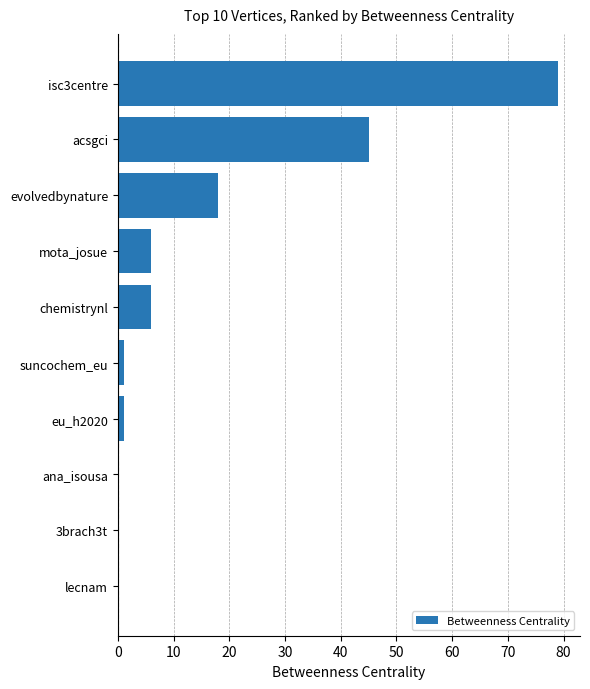

What is the average value?

16